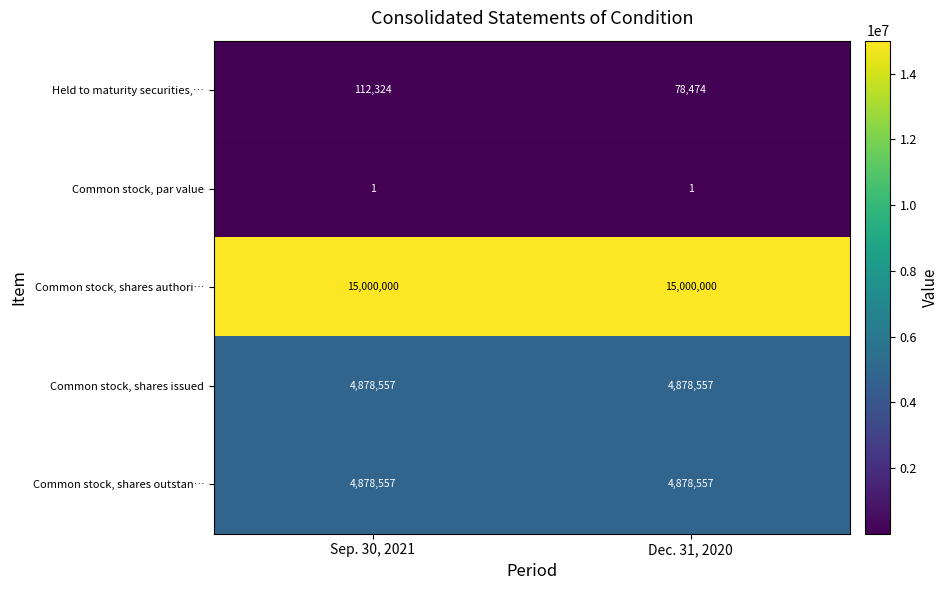

What is the difference between the highest and lowest values at Dec. 31, 2020?

14999999